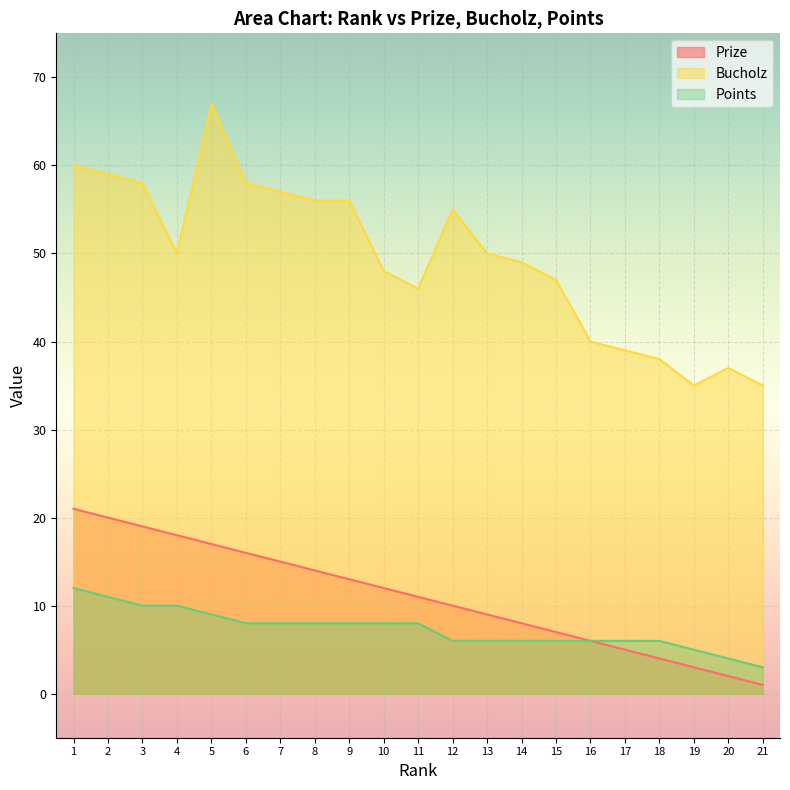

Does the chart display data point markers on the line(s)?

No